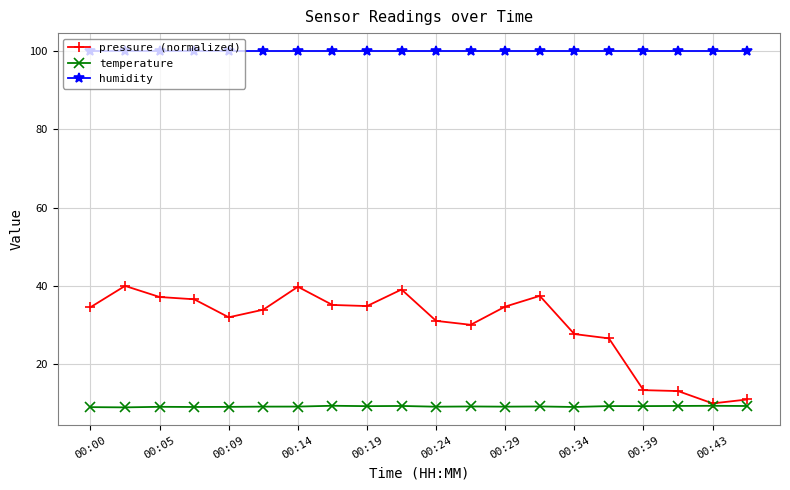

What is the minimum value for humidity?

100.0